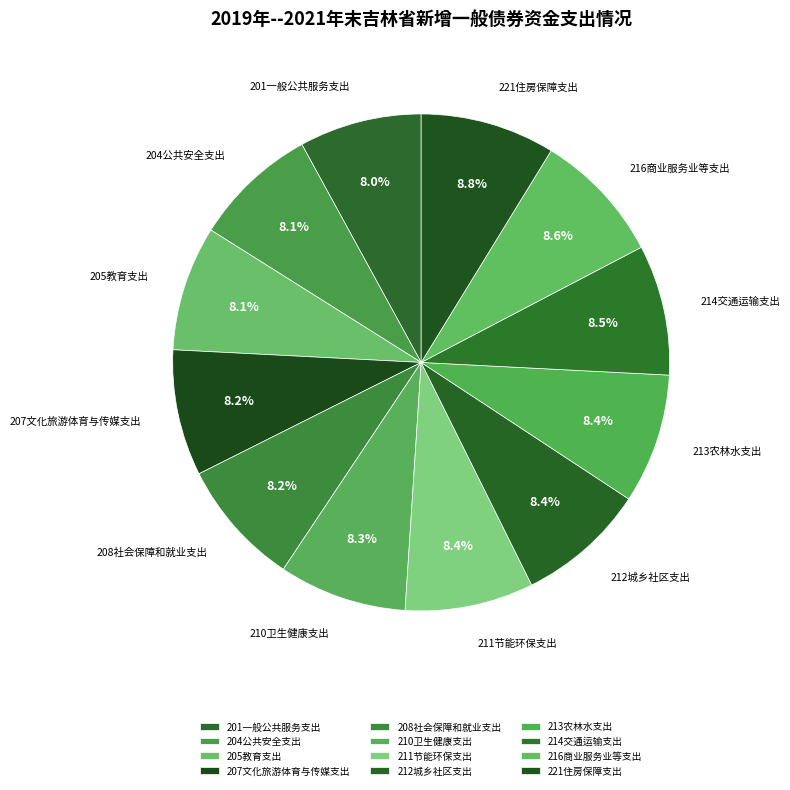

Count the number of slices in the pie.

12